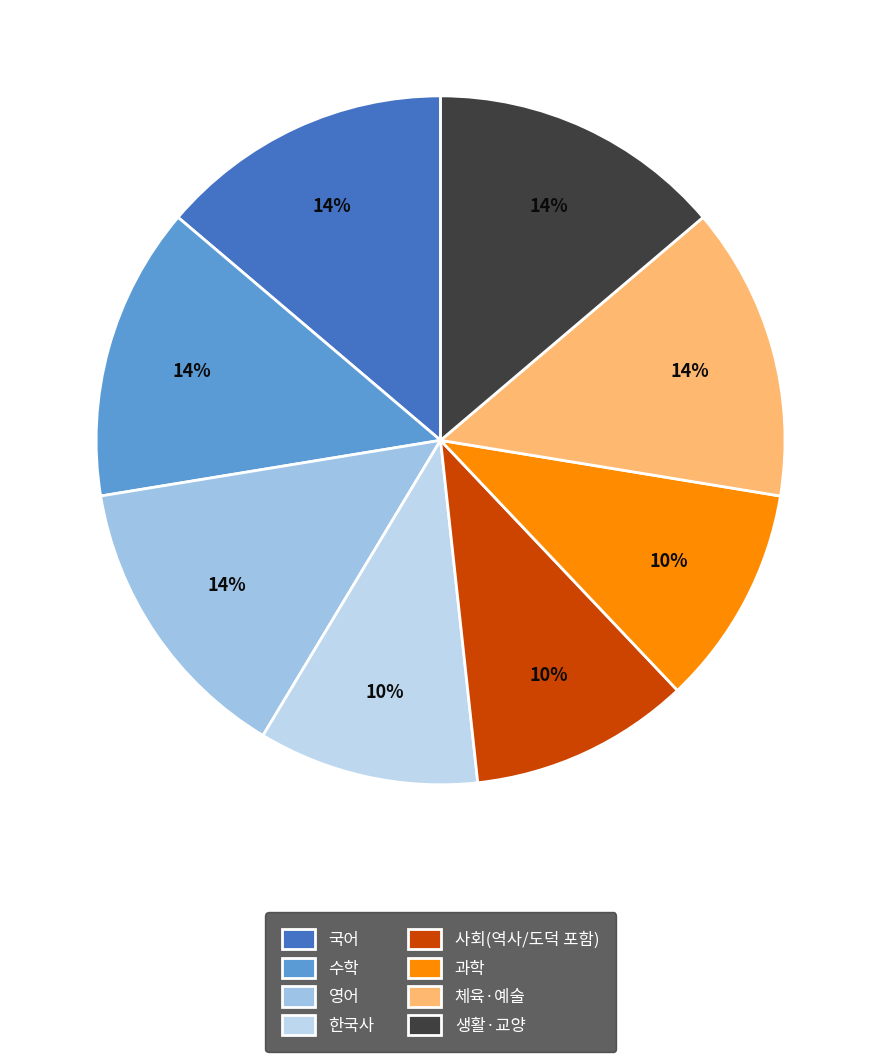

To the nearest percent, what percentage of the pie is 수학?

14%